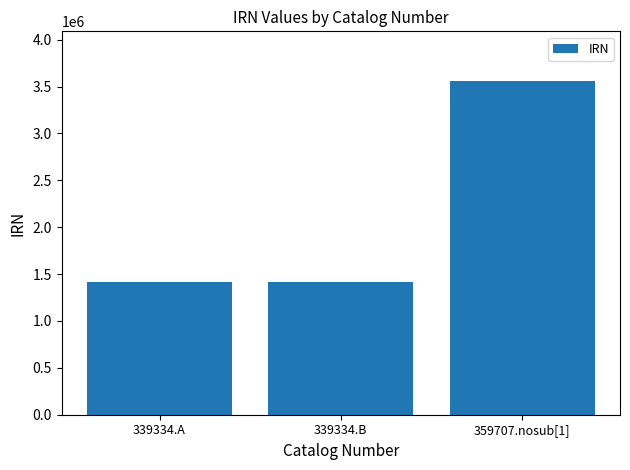

What is the label of the 2nd bar from the left?

339334.B